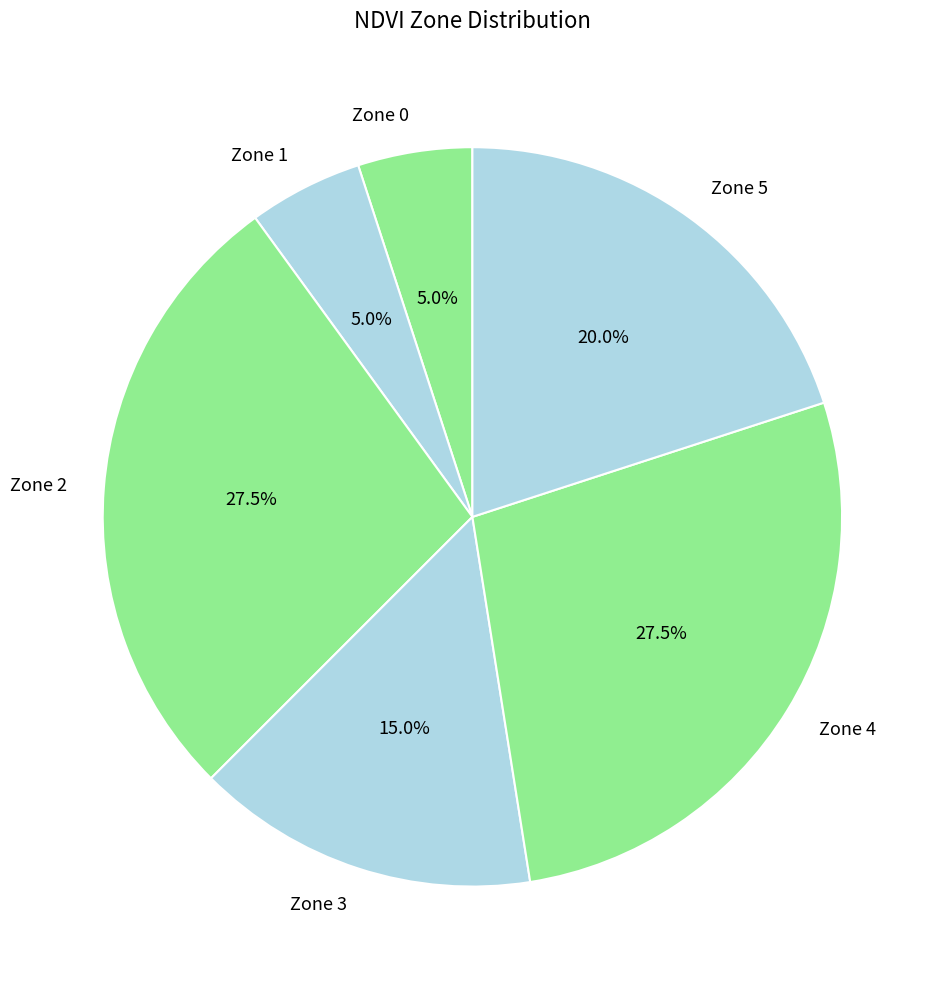

Does Zone 3 represent more than half of the total?

No